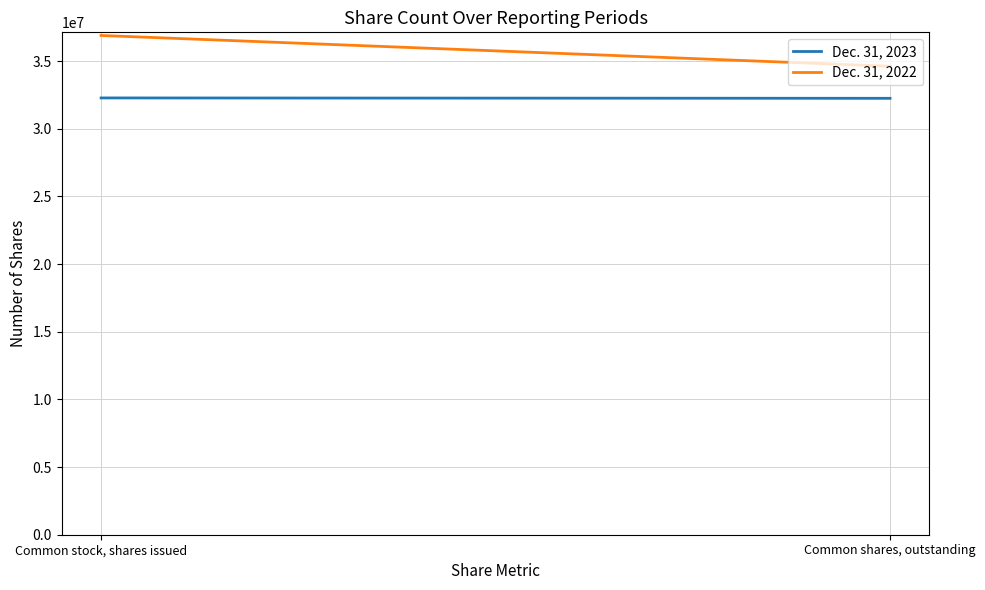

What position from the right is Common shares, outstanding?

1